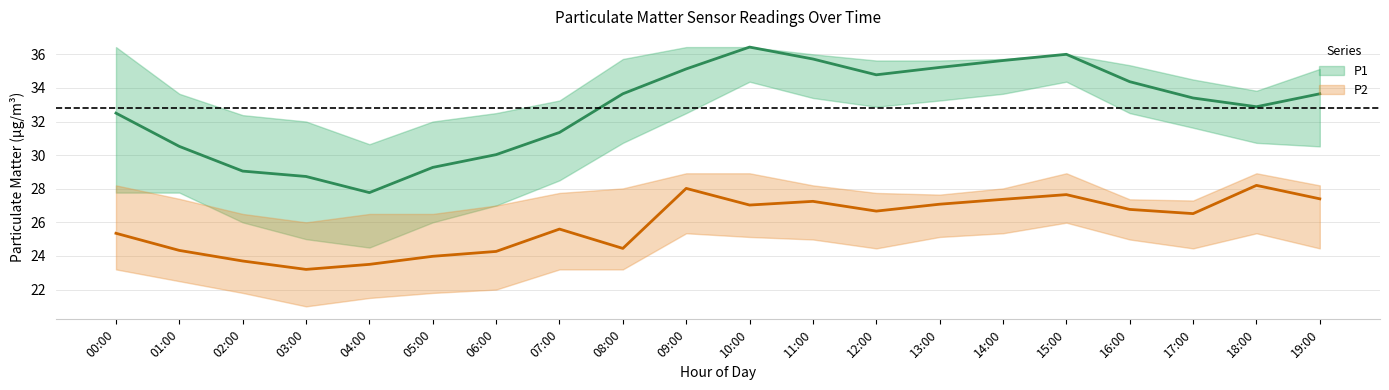

In P2_lower, how many points are lower than both neighbors (excluding endpoints)?

3